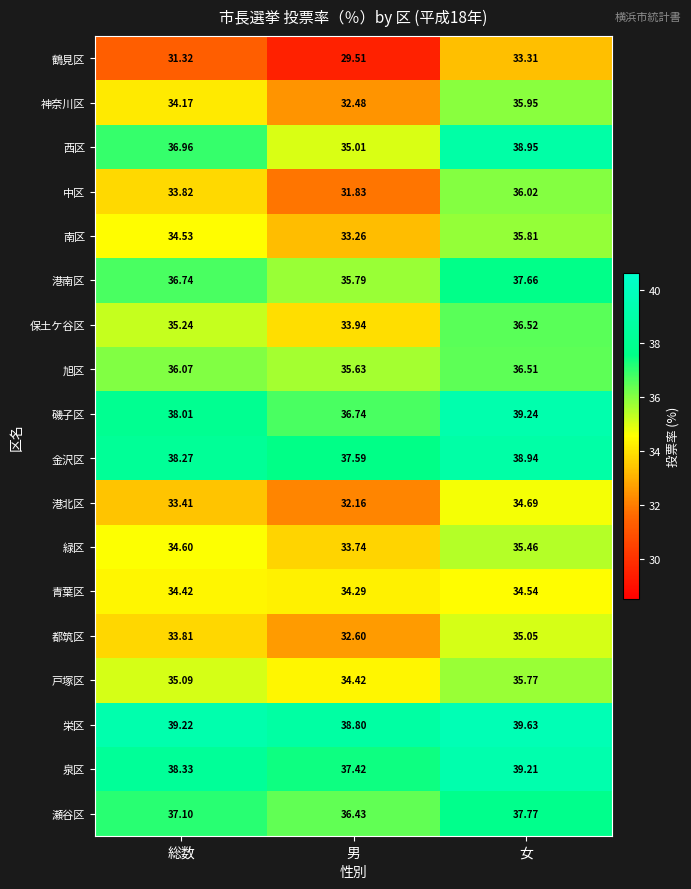

Which series has the largest total across all categories?

栄区